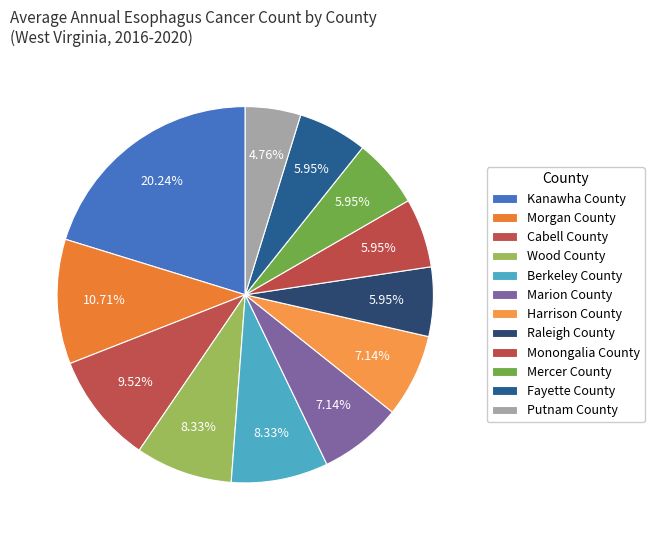

What is the smallest slice in the pie chart?

Putnam County